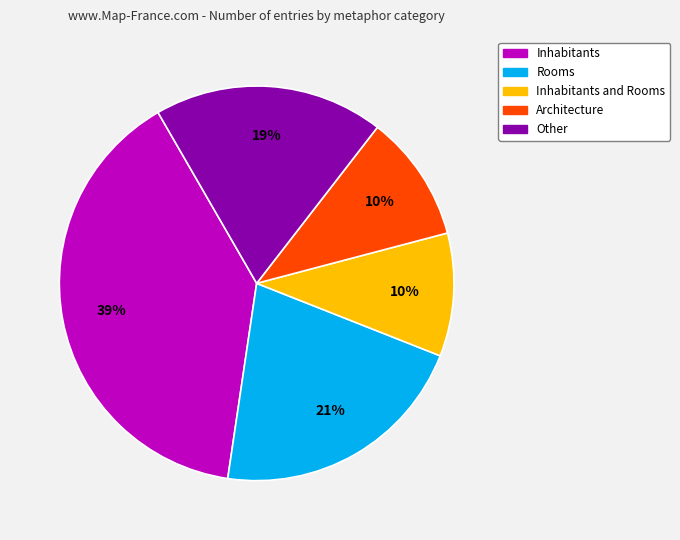

Is there a majority slice in this chart?

No